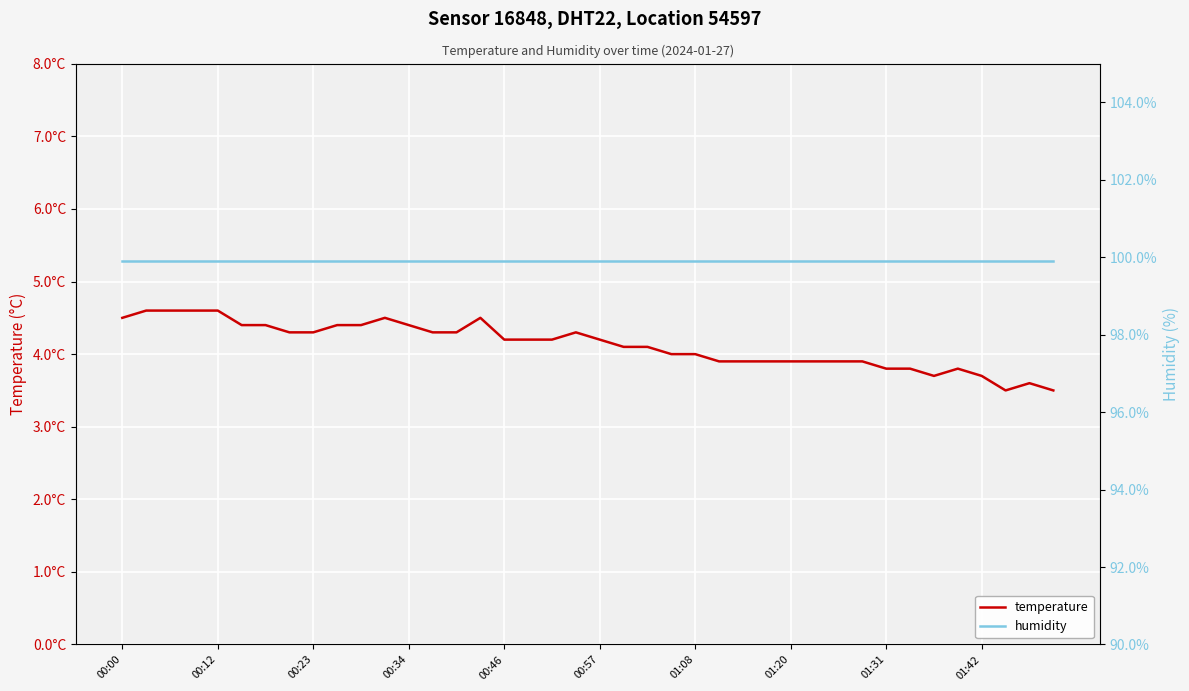

At which label does humidity reach its minimum?

00:00